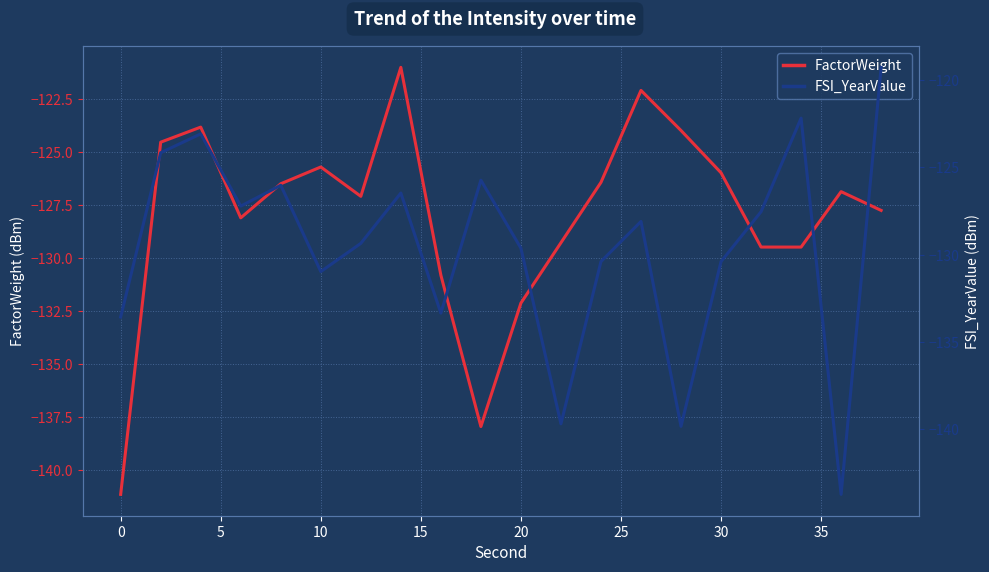

The FactorWeight series shows -78.3 at 17. True or false?

False